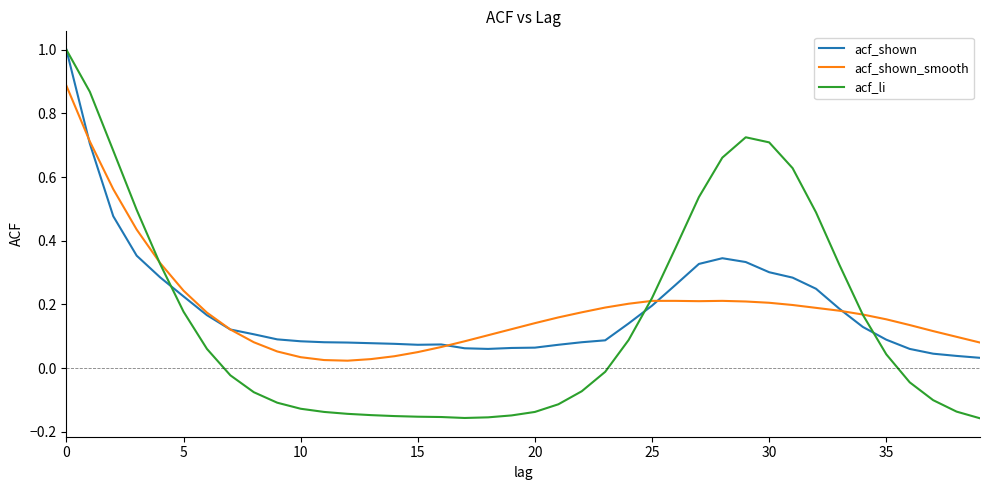

What is the difference between the maximum and minimum values in the acf_shown series?

1.0